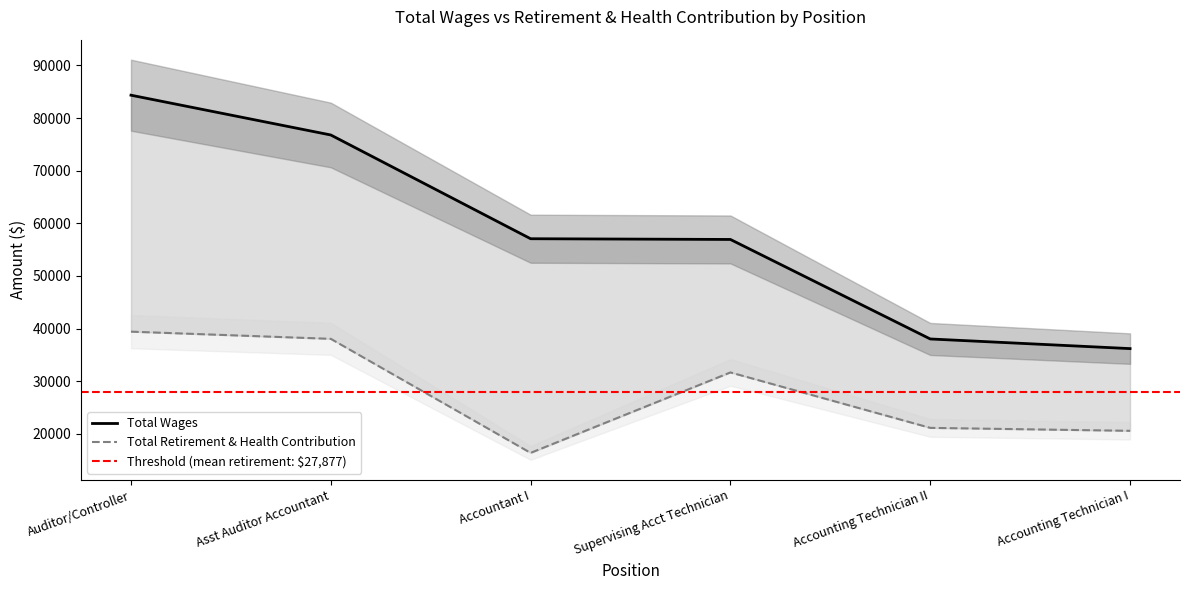

Rank the categories by Total Wages value from highest to lowest.

Auditor/Controller, Asst Auditor Accountant, Accountant I, Supervising Acct Technician, Accounting Technician II, Accounting Technician I